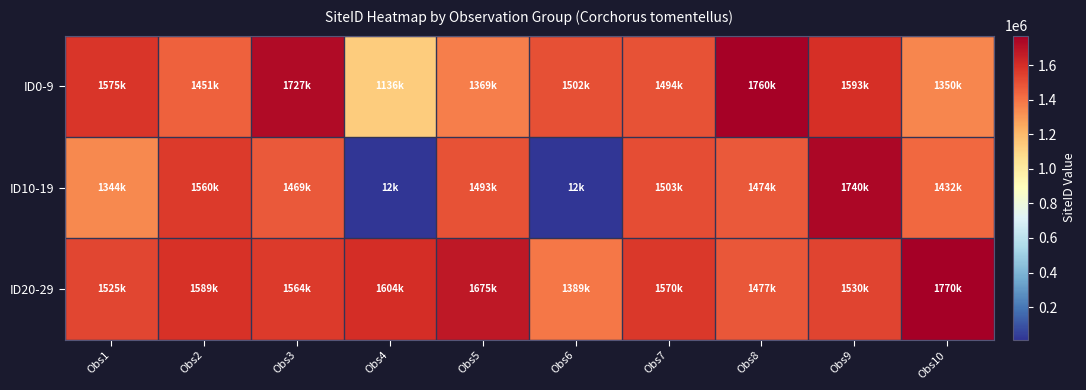

What is the spread (max minus min) of values at Obs8?

285926